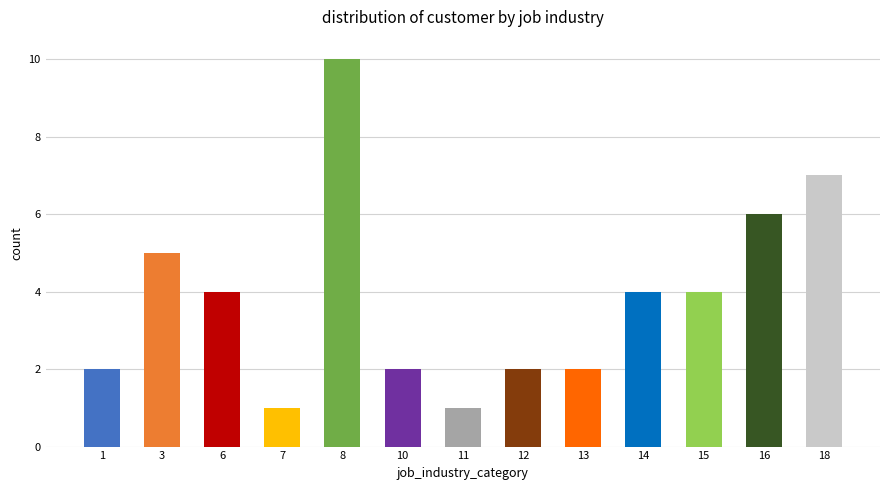

How many data points does each series have?

13